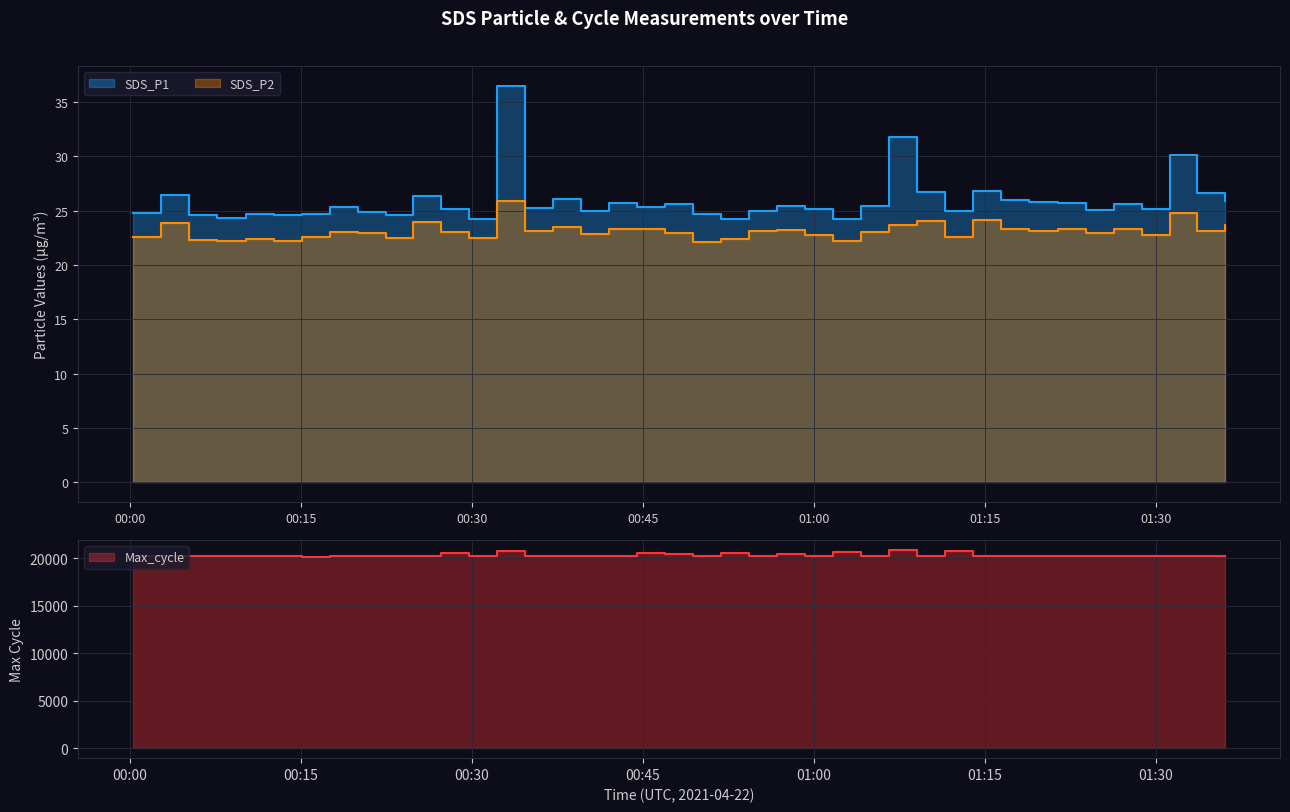

At which label does SDS_P1 reach its peak?

2021/04/22 00:32:15